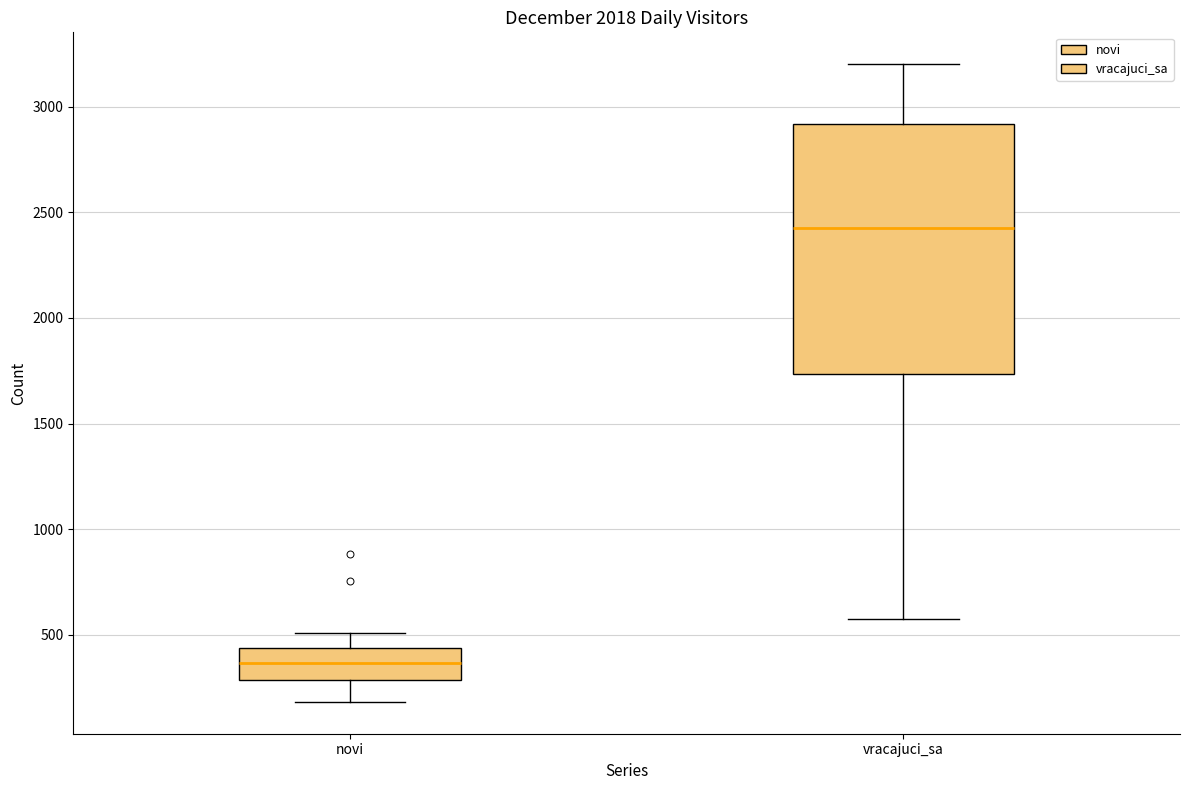

Comparing the boxes themselves (not the whiskers), which one is the tallest?

vracajuci_sa